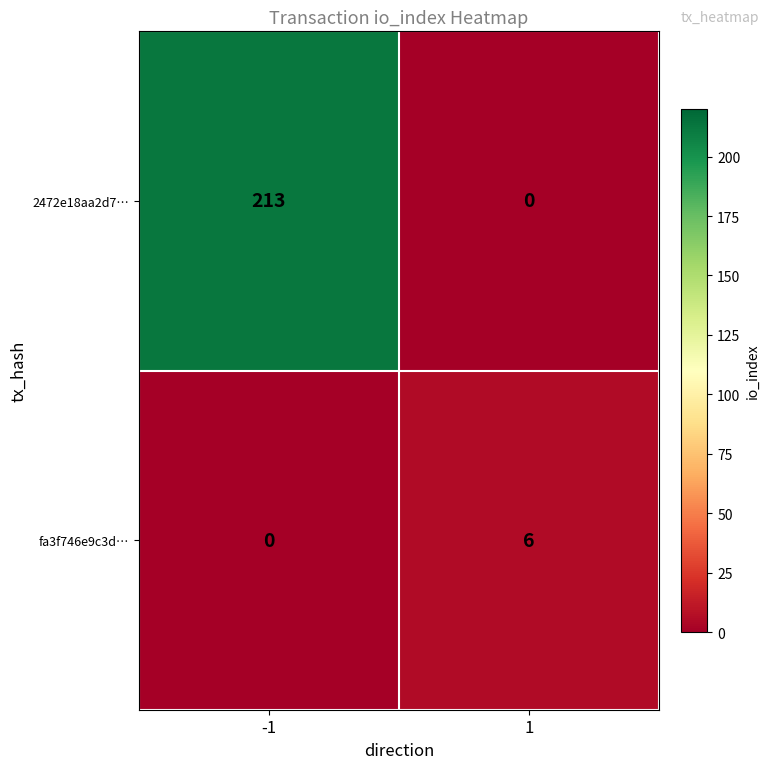

What is the greatest value displayed?

213